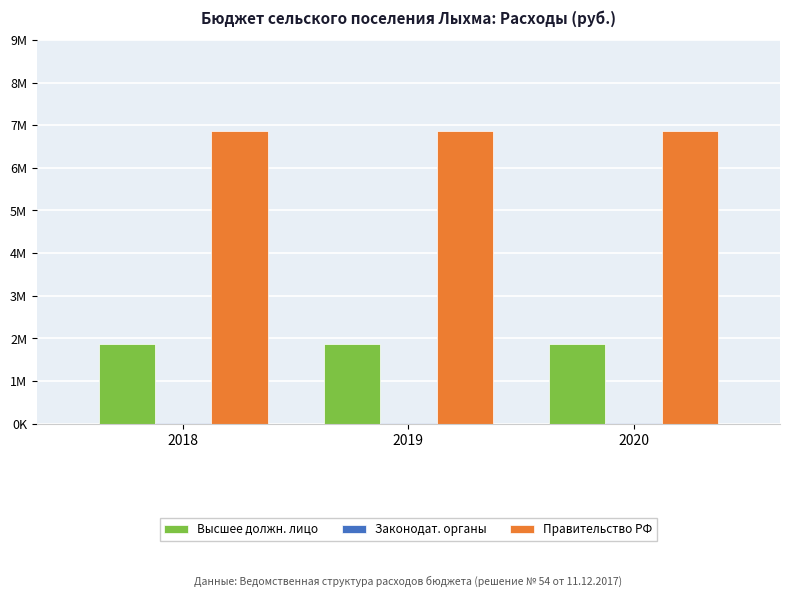

Does the chart contain stacked bars?

No